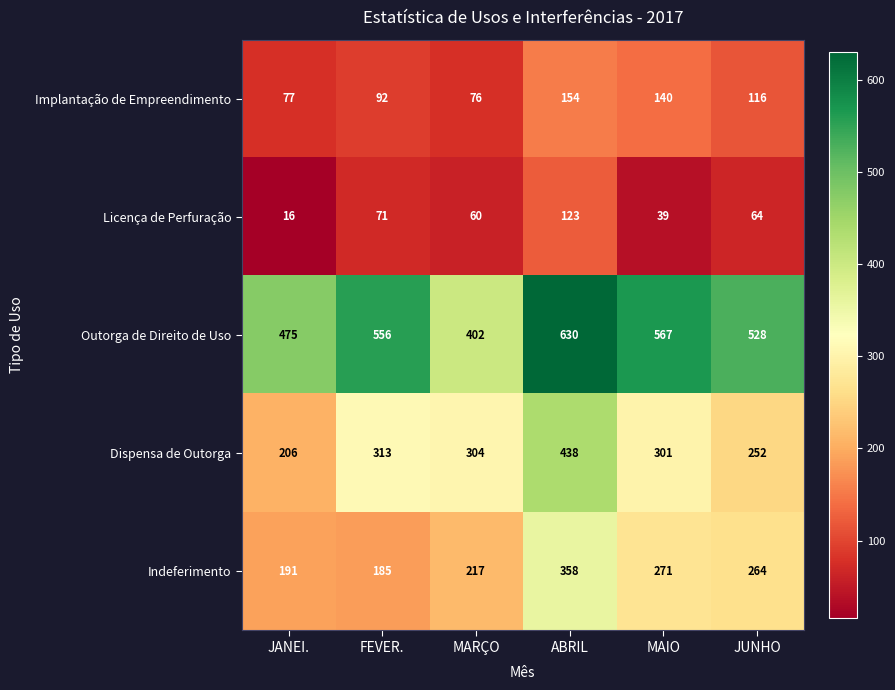

What is the difference between the maximum and minimum values in the Licença de Perfuração series?

107